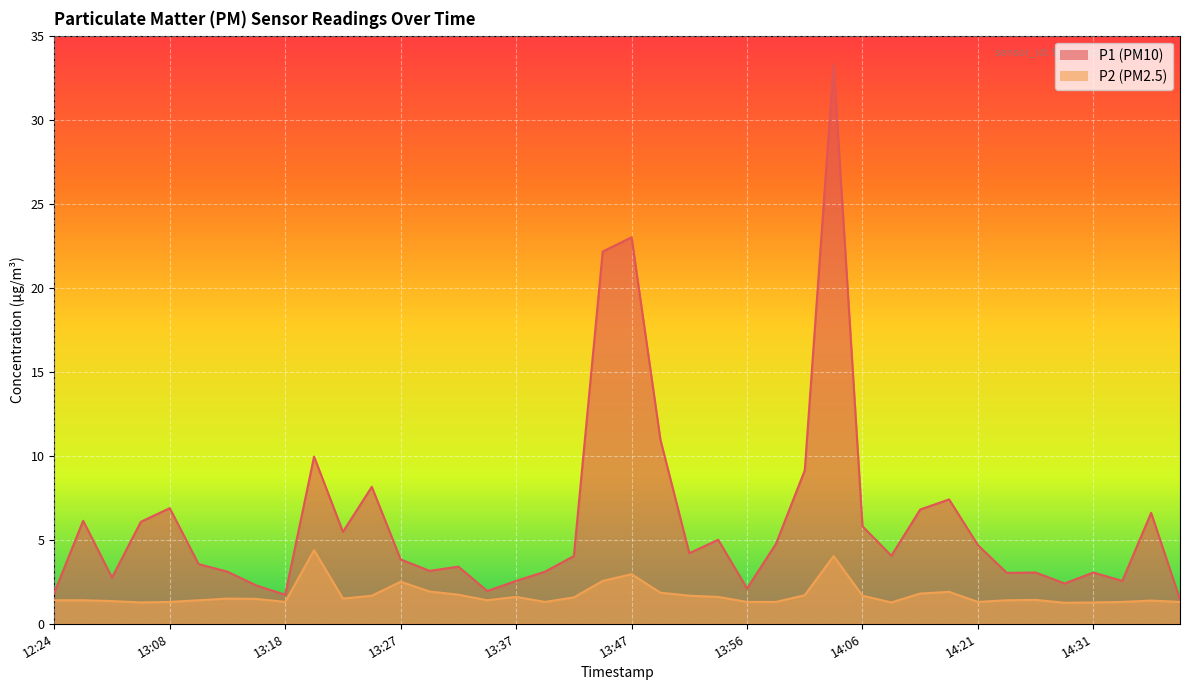

Does the chart display data point markers on the line(s)?

No